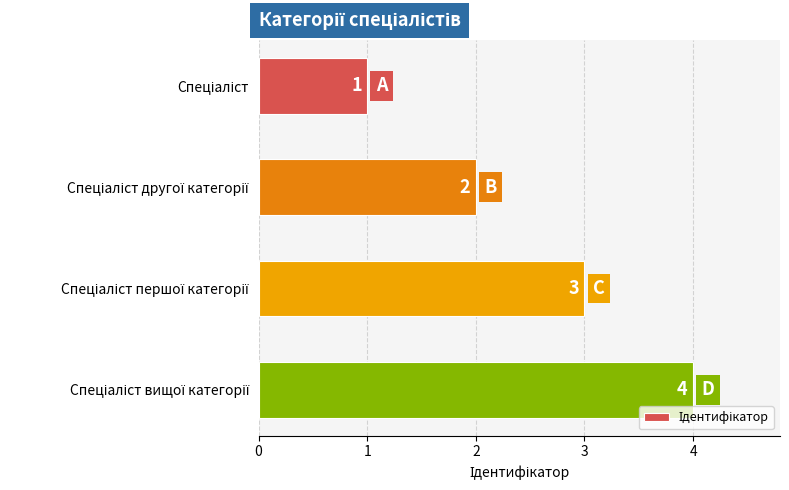

Does the chart contain stacked bars?

No